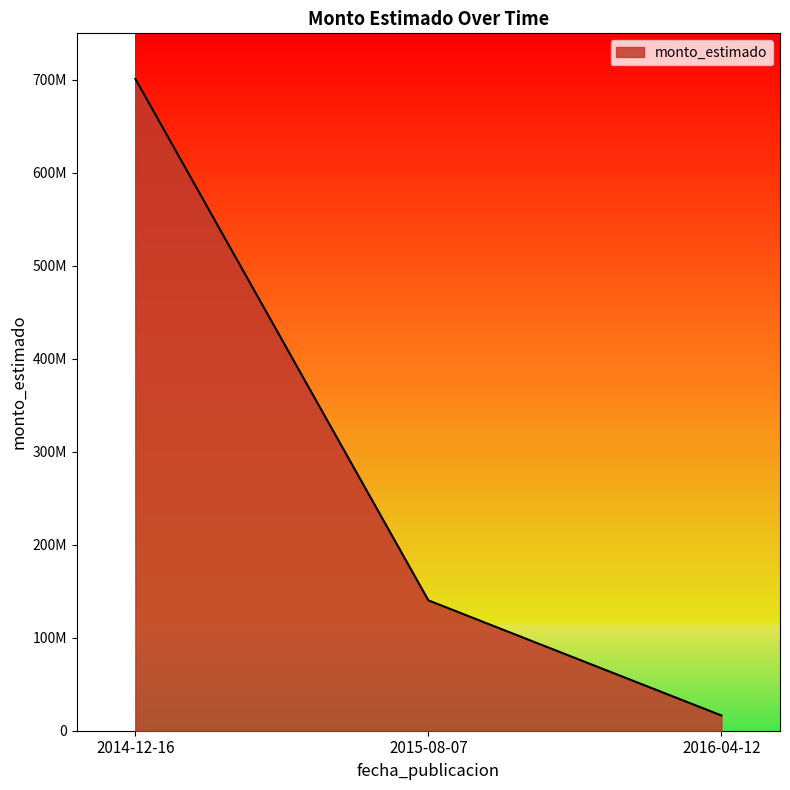

What is the ratio of the value at 2014-12-16 to the value at 2015-08-07?

5.0